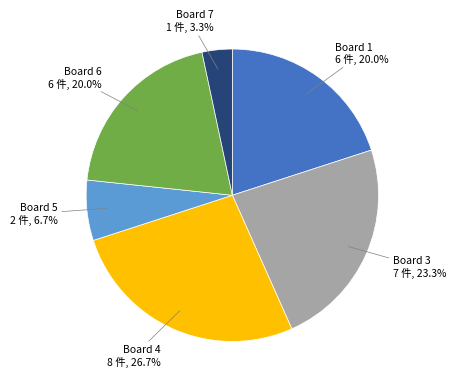

Does Board 5 represent more than half of the total?

No